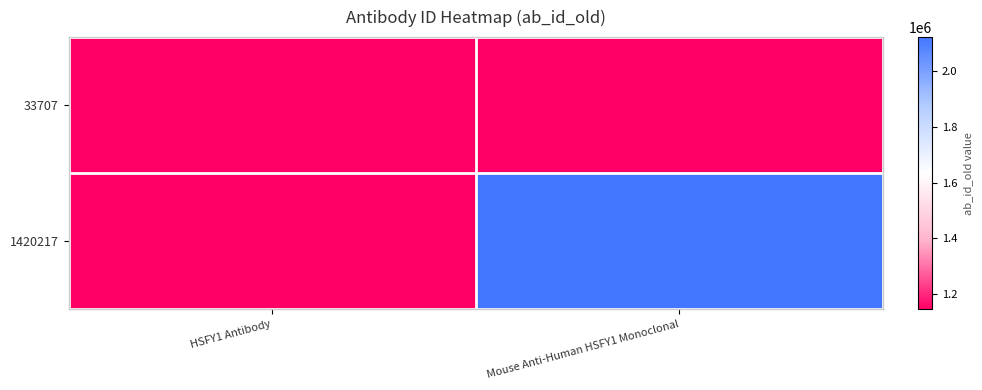

Which series has the largest total across all categories?

1420217